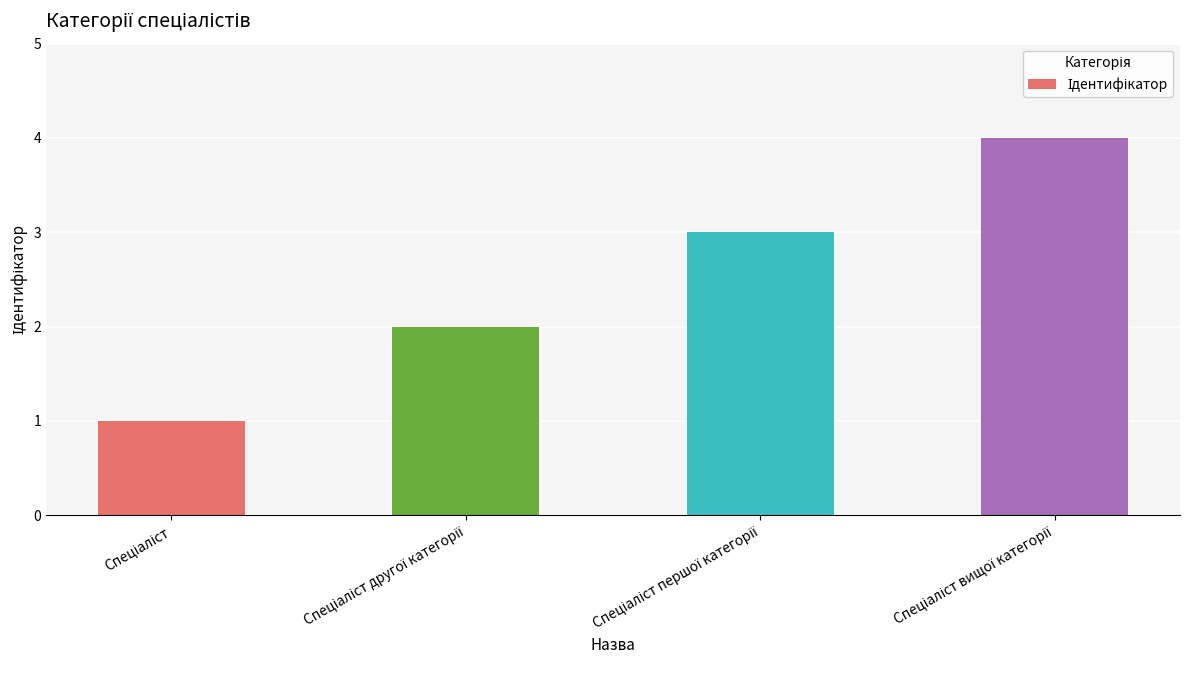

What is the greatest value displayed?

4